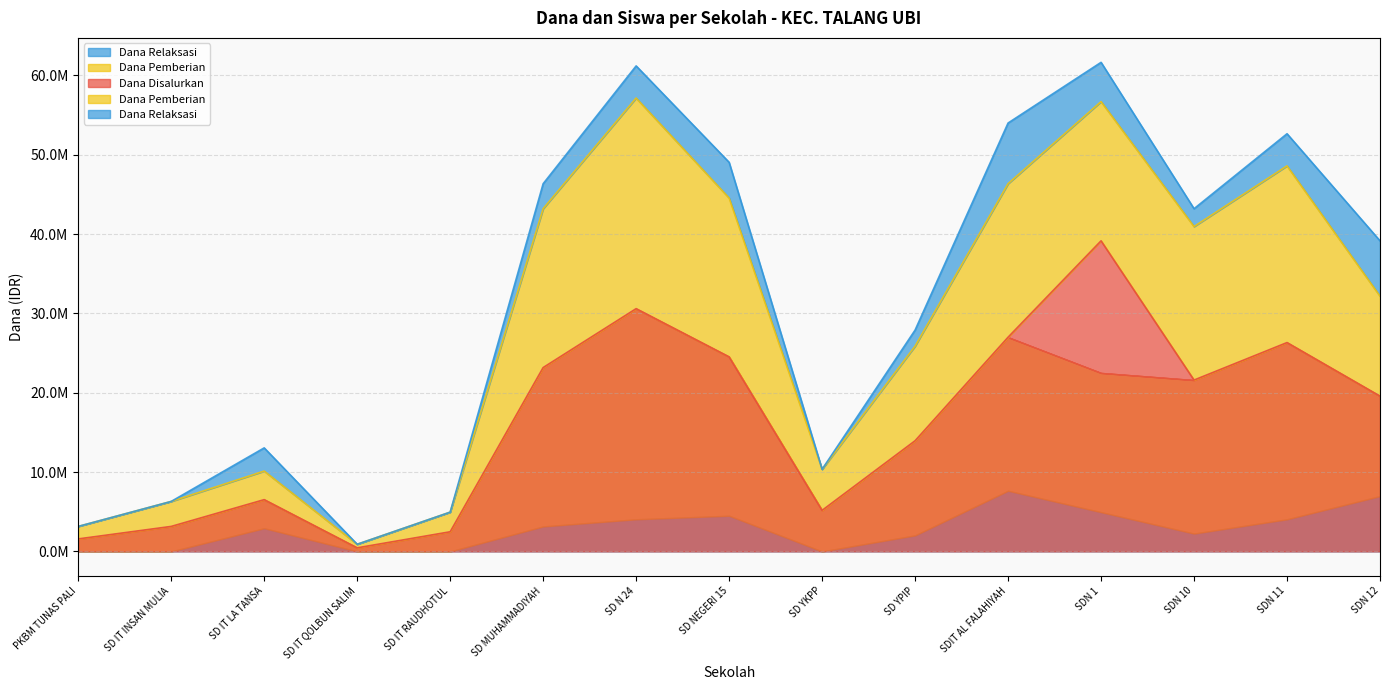

Reading right to left, extract all data points from this chart.

Dana Disalurkan: 19575000	26325000	21600000	39150000	27000000	13950000	5175000	24525000	30600000	23175000	2475000	450000	6525000	3150000	1575000
Siswa Disalurkan: 47	67	57	98	61	34	14	60	85	56	7	1	15	9	7
Dana Pemberian: 12600000	22275000	19350000	17550000	19350000	11925000	5175000	20025000	26550000	20025000	2475000	450000	3600000	3150000	1575000
Siswa Pemberian: 29	56	50	42	43	29	14	48	69	49	7	1	8	9	7
Dana Relaksasi: 6975000	4050000	2250000	4950000	7650000	2025000	0	4500000	4050000	3150000	0	0	2925000	0	0
Siswa Relaksasi: 18	11	7	19	18	5	0	12	16	7	0	0	7	0	0